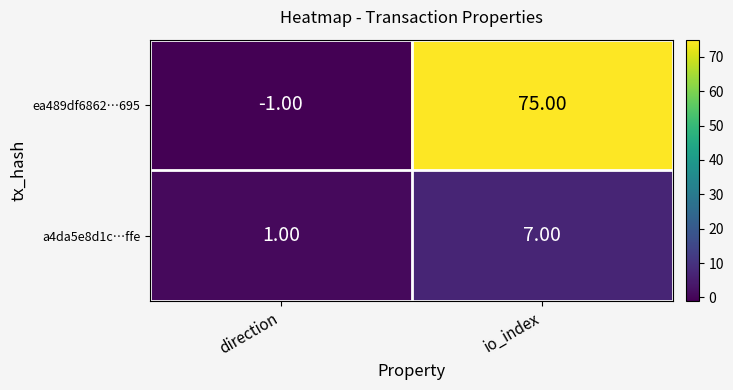

At which label is ea489df6862…695 closest to 37?

direction